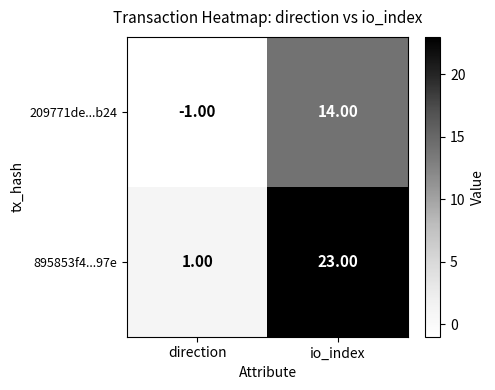

Rank the series by their maximum value, from highest to lowest.

895853f4...97e, 209771de...b24